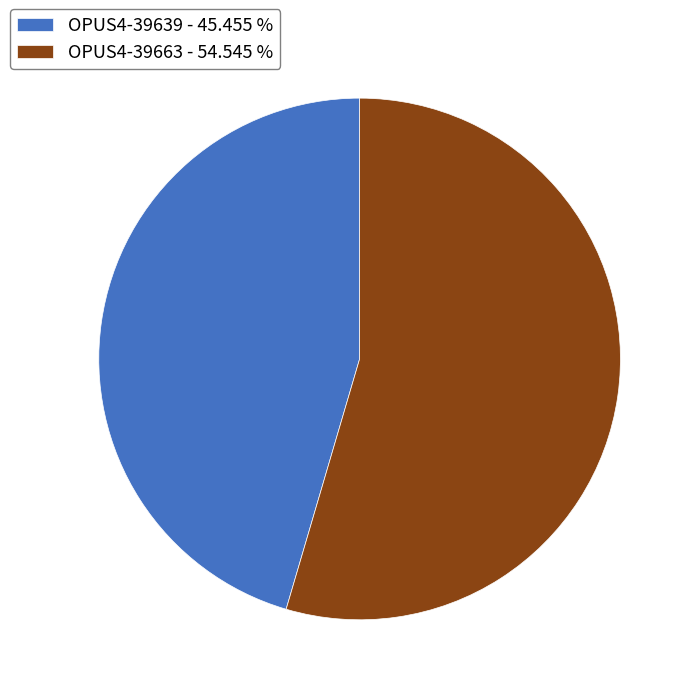

Which slice is the largest?

OPUS4-39663